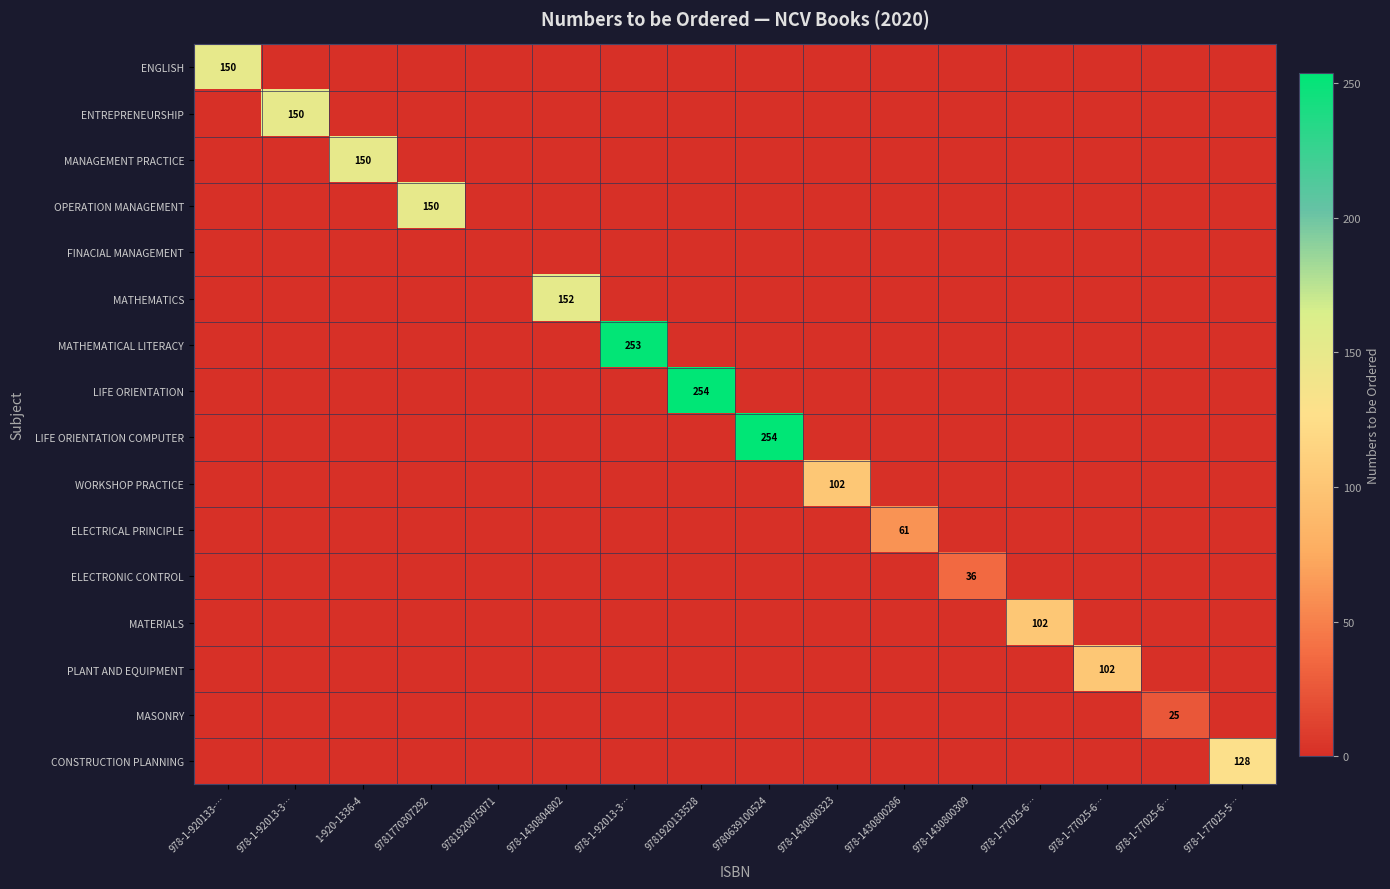

Is it true that MATHEMATICS equals 57 at 9781920075071?

False